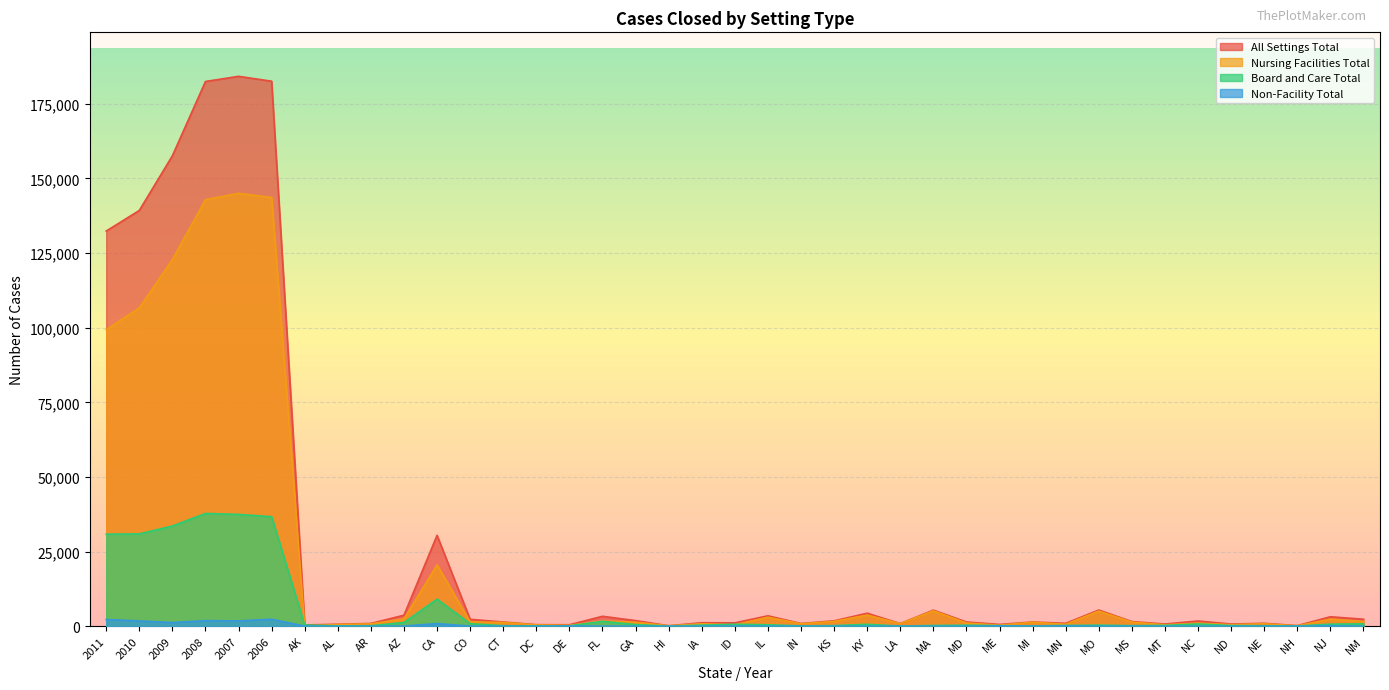

At how many categories does at least one series exceed 109759?

6